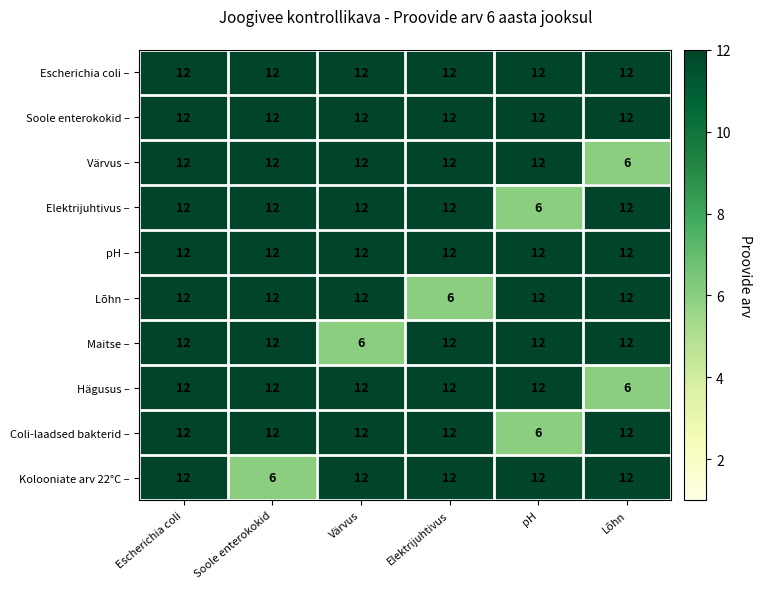

What is the sum of the Maitse – values at Soole enterokokid and Värvus?

18